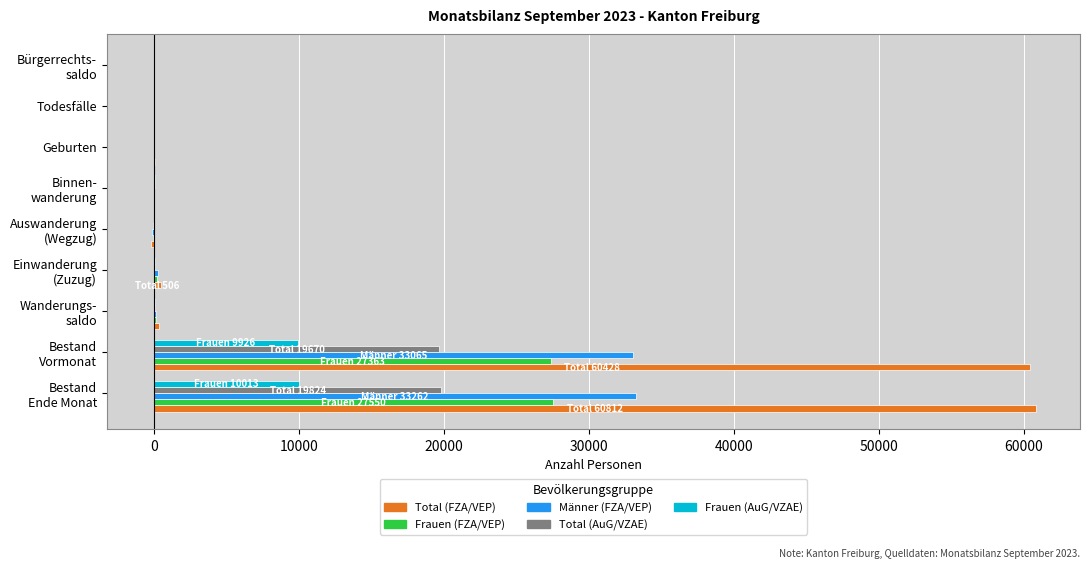

What is the sum of all Männer (FZA/VEP) values?

66699